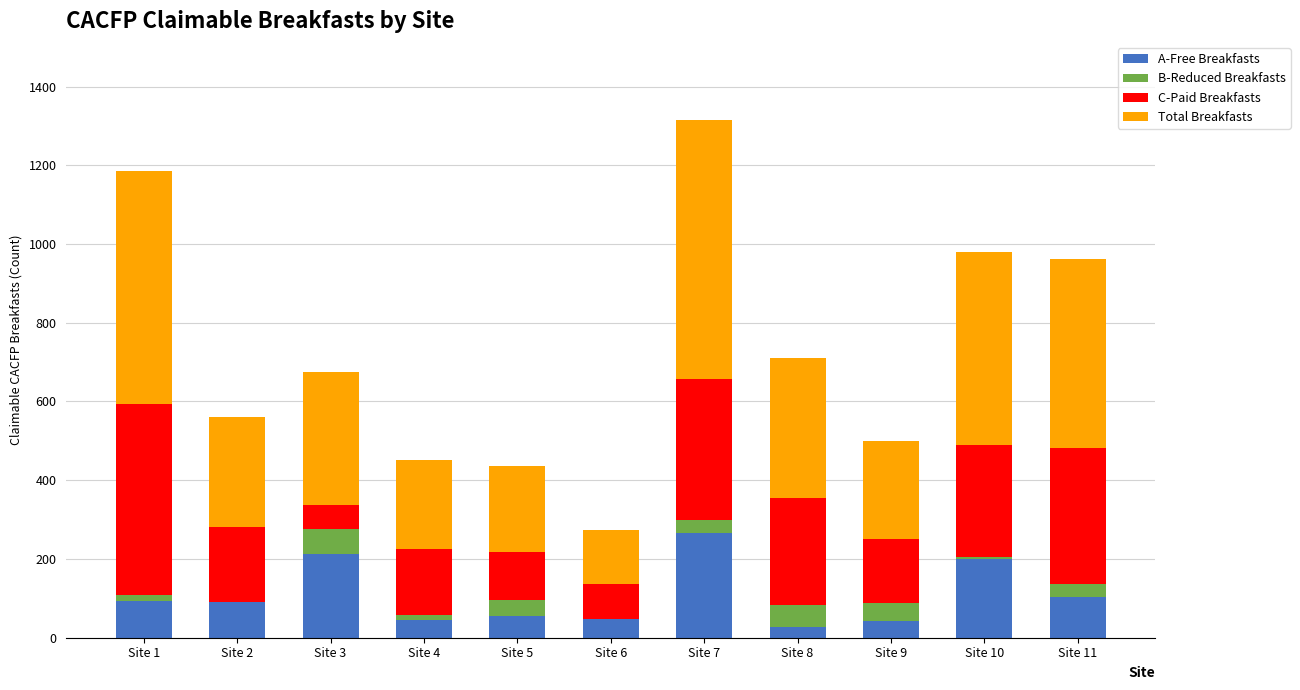

At which category is the sum across all series the highest?

Site 7